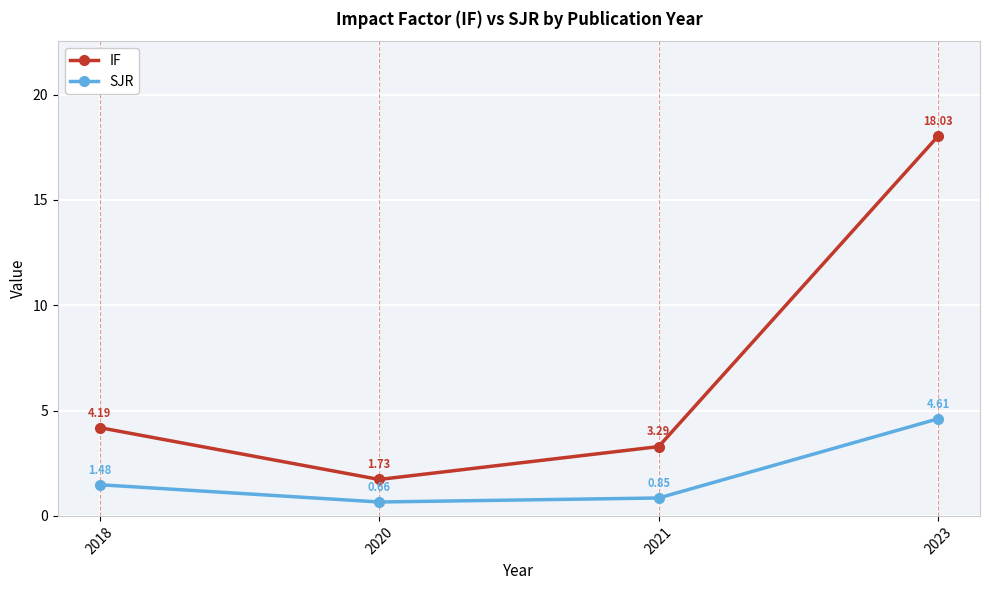

At which label does SJR first exceed 1?

2018